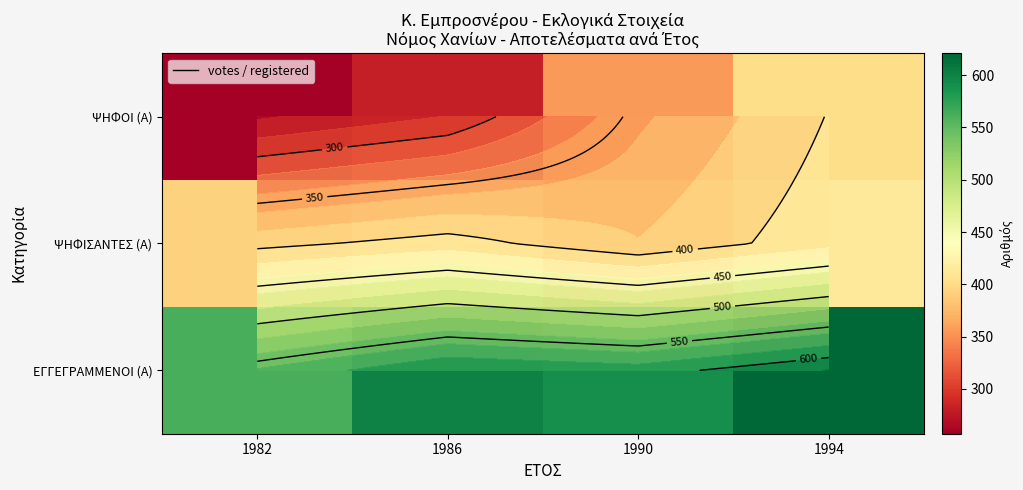

Between 1994 and 1986, which is larger?

1994